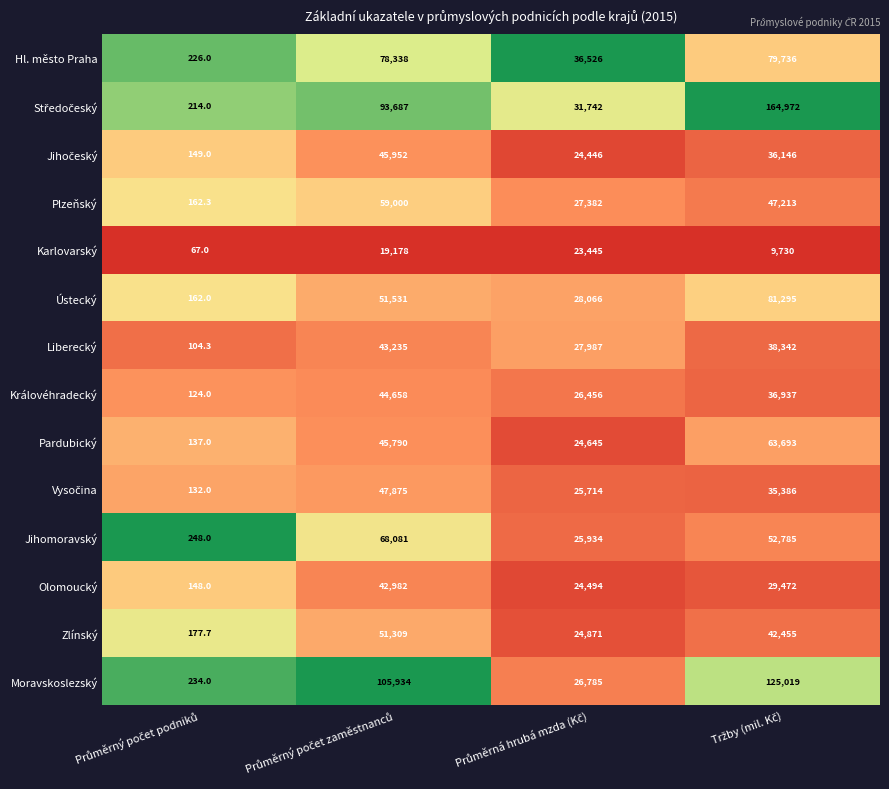

What is the difference between the second highest and minimum values in the Moravskoslezský series?

105700.0